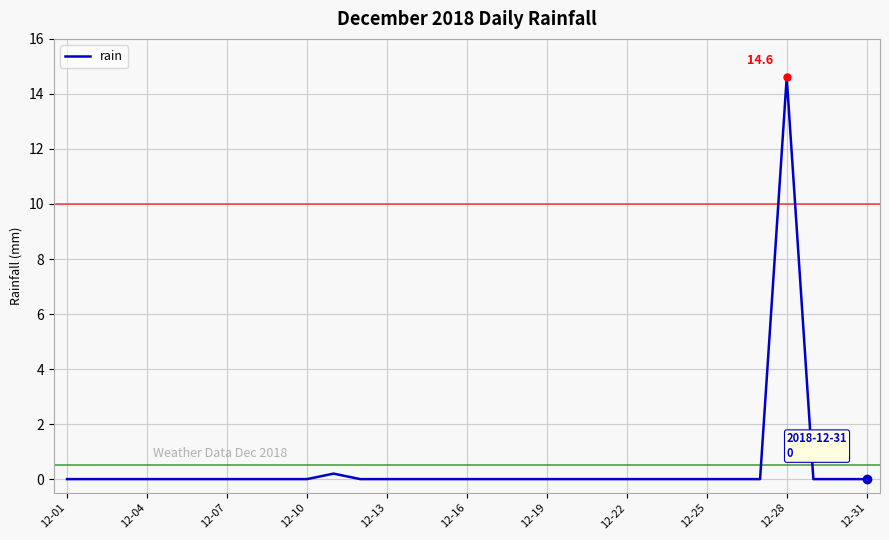

What is the difference between the maximum and minimum values?

14.6